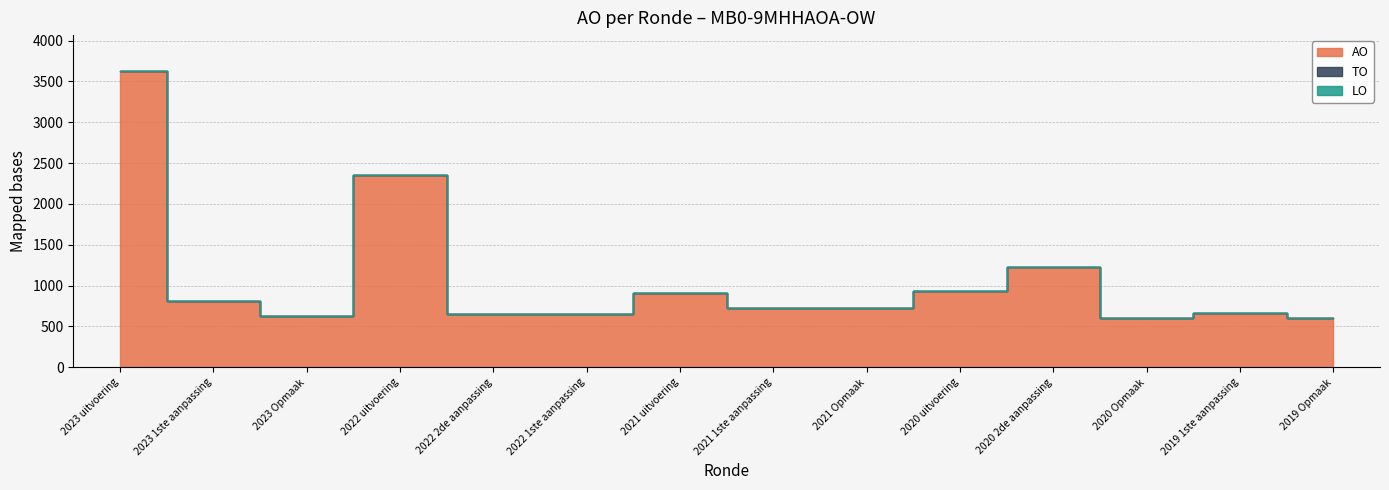

The AO series shows 1120 at 2022 2de aanpassing. True or false?

False